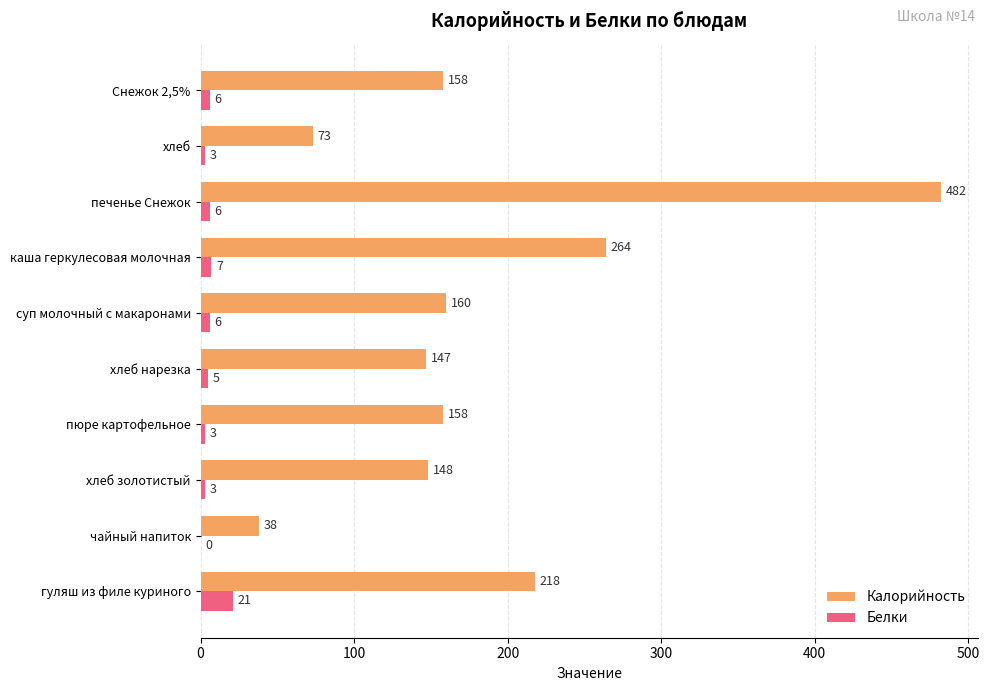

What is the sum of the Калорийность values at хлеб нарезка and хлеб золотистый?

295